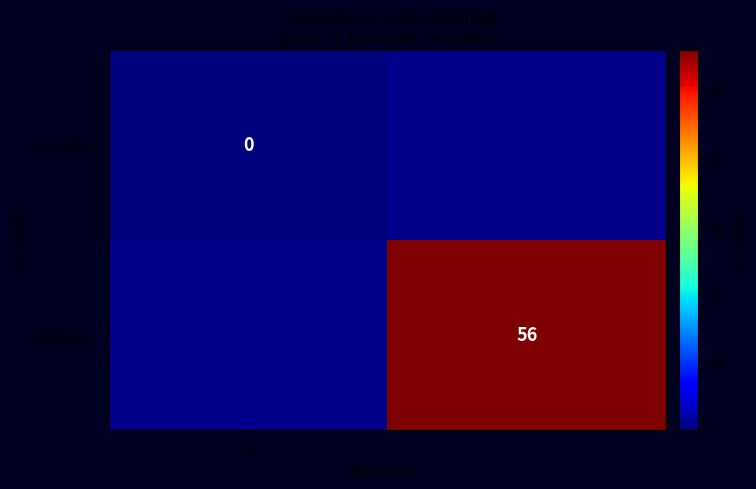

The value of 9b6452ce... at 1 is 35. True or false?

False